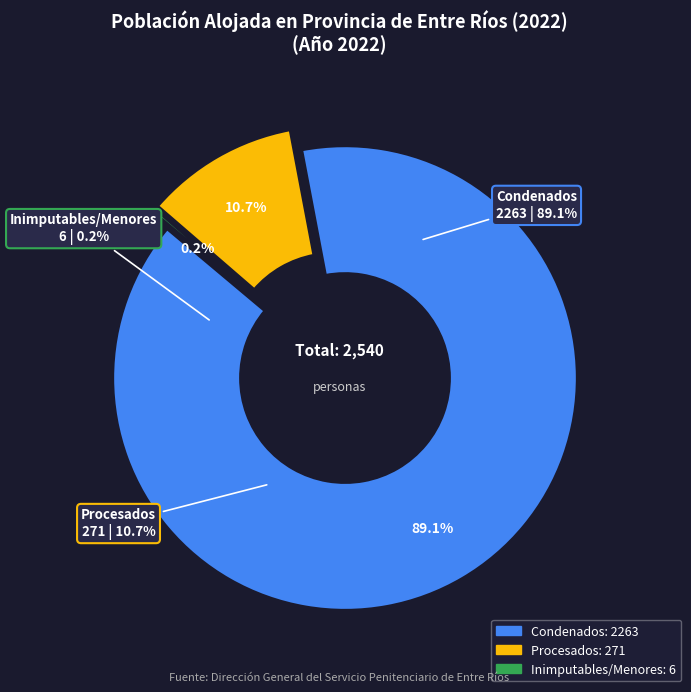

Which category has the biggest portion of the pie?

Condenados